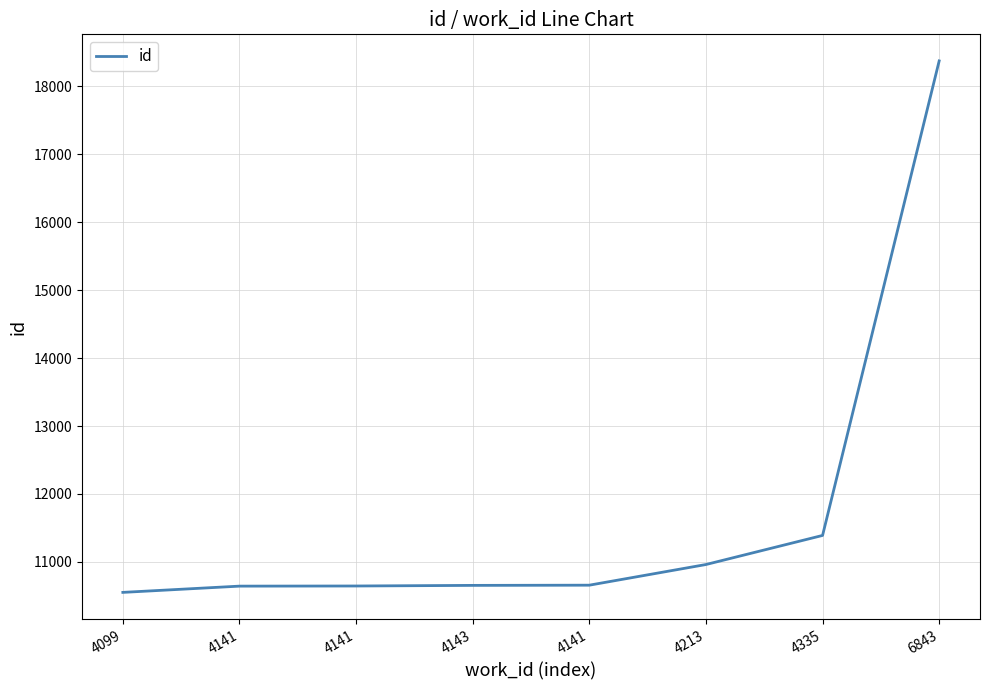

What is the change in value from 4099 to 4141?

+94